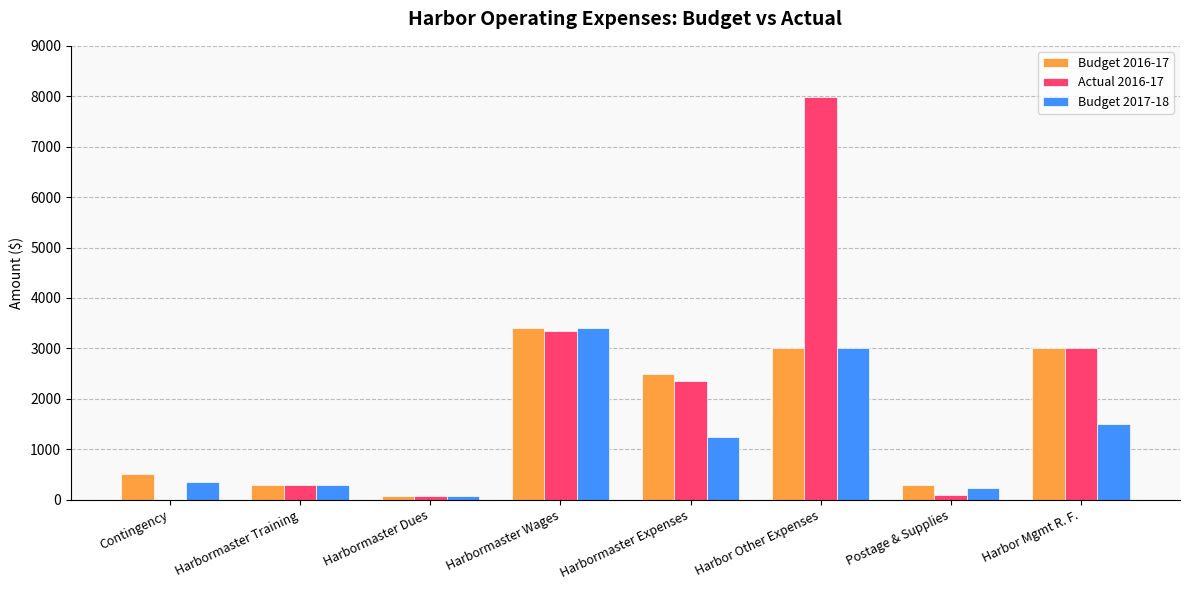

Is it true that Budget 2017-18 equals 1680 at Harbor Other Expenses?

False